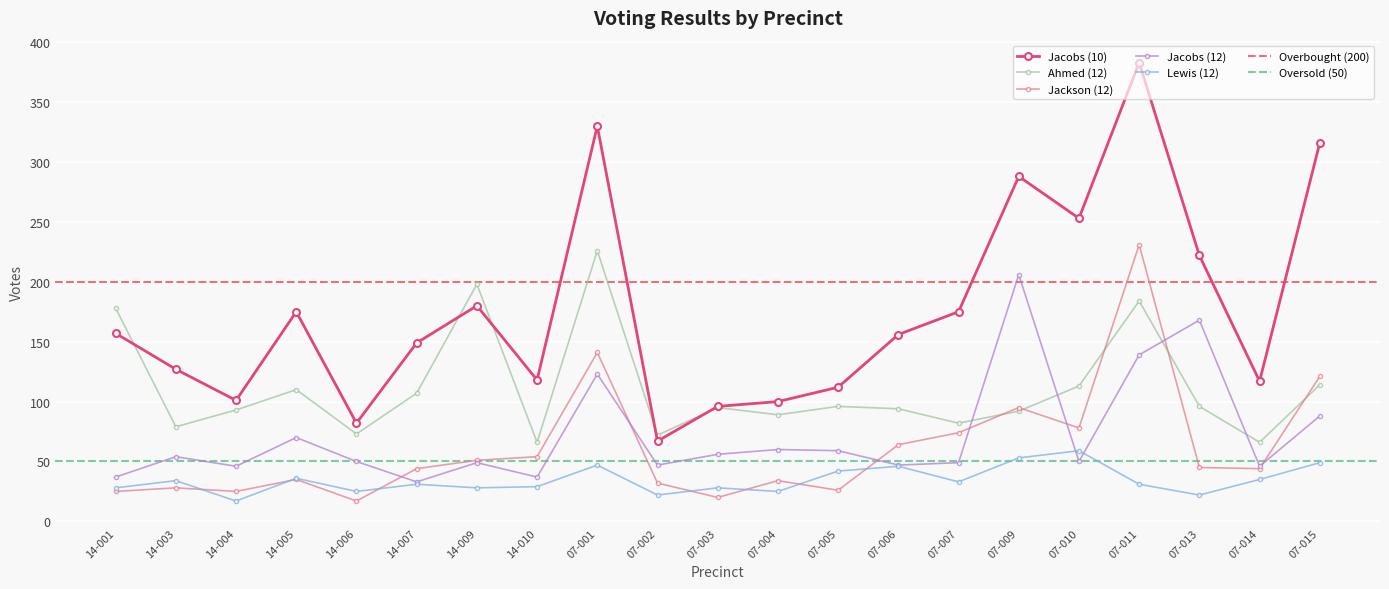

Reading right to left, list all the values displayed in this chart.

Ahmed (12): 07-015=114	07-014=66	07-013=96	07-011=184	07-010=113	07-009=92	07-007=82	07-006=94	07-005=96	07-004=89	07-003=95	07-002=72	07-001=226	14-010=66	14-009=198	14-007=107	14-006=73	14-005=110	14-004=93	14-003=79	14-001=178
Jackson (12): 07-015=121	07-014=44	07-013=45	07-011=231	07-010=78	07-009=95	07-007=74	07-006=64	07-005=26	07-004=34	07-003=20	07-002=32	07-001=141	14-010=54	14-009=51	14-007=44	14-006=17	14-005=35	14-004=25	14-003=28	14-001=25
Jacobs (12): 07-015=88	07-014=46	07-013=168	07-011=139	07-010=50	07-009=206	07-007=49	07-006=47	07-005=59	07-004=60	07-003=56	07-002=47	07-001=123	14-010=37	14-009=49	14-007=33	14-006=50	14-005=70	14-004=46	14-003=54	14-001=37
Lewis (12): 07-015=49	07-014=35	07-013=22	07-011=31	07-010=59	07-009=53	07-007=33	07-006=46	07-005=42	07-004=25	07-003=28	07-002=22	07-001=47	14-010=29	14-009=28	14-007=31	14-006=25	14-005=36	14-004=17	14-003=34	14-001=28
Jacobs (10): 07-015=316	07-014=117	07-013=222	07-011=383	07-010=253	07-009=288	07-007=175	07-006=156	07-005=112	07-004=100	07-003=96	07-002=67	07-001=330	14-010=118	14-009=180	14-007=149	14-006=82	14-005=175	14-004=101	14-003=127	14-001=157